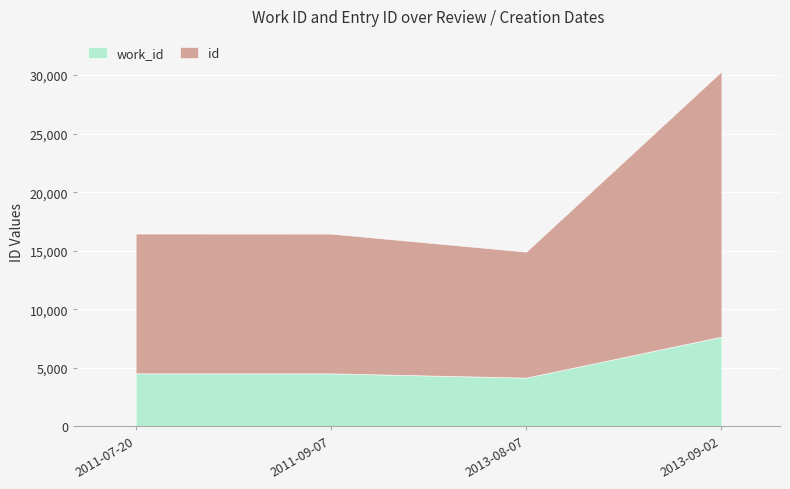

True or false: work_id has more than 0 interior local peaks.

False